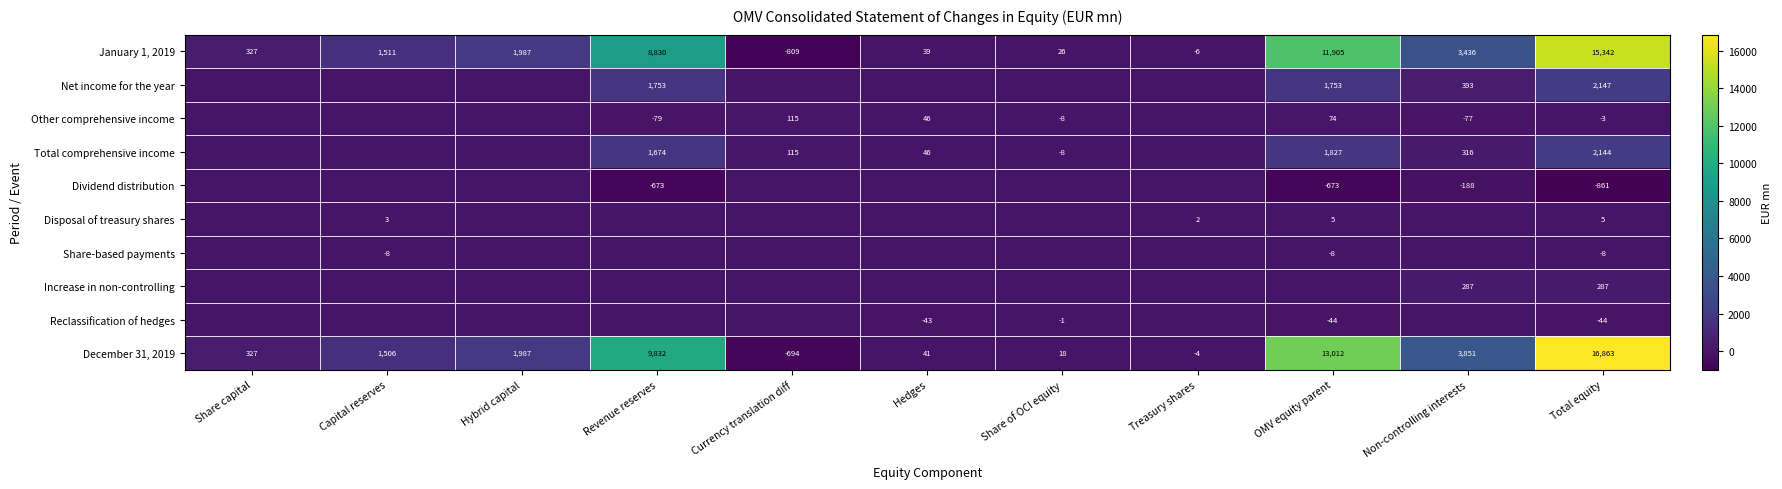

How many series are shown in this chart?

10